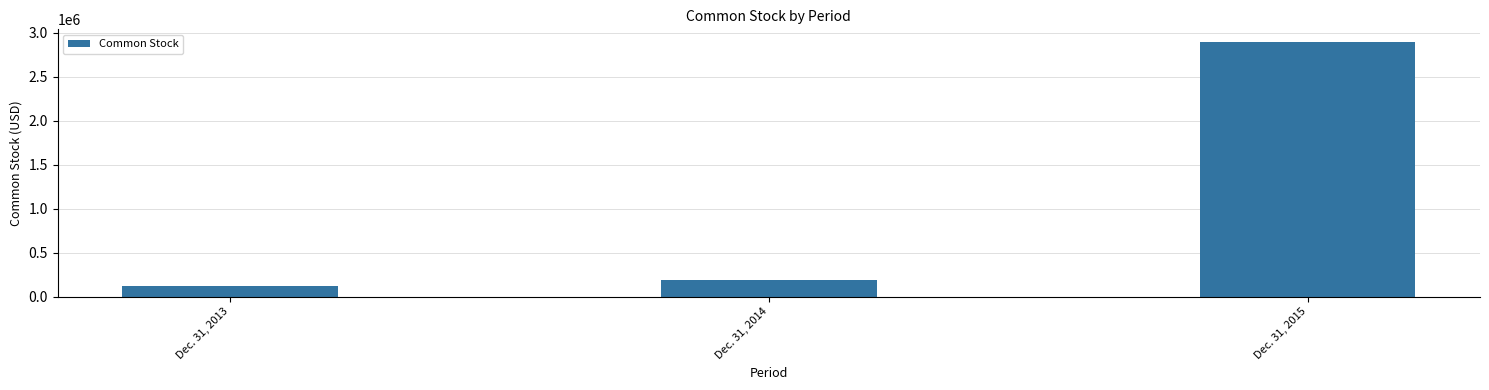

Between Dec. 31, 2015 and Dec. 31, 2013, which is larger?

Dec. 31, 2015